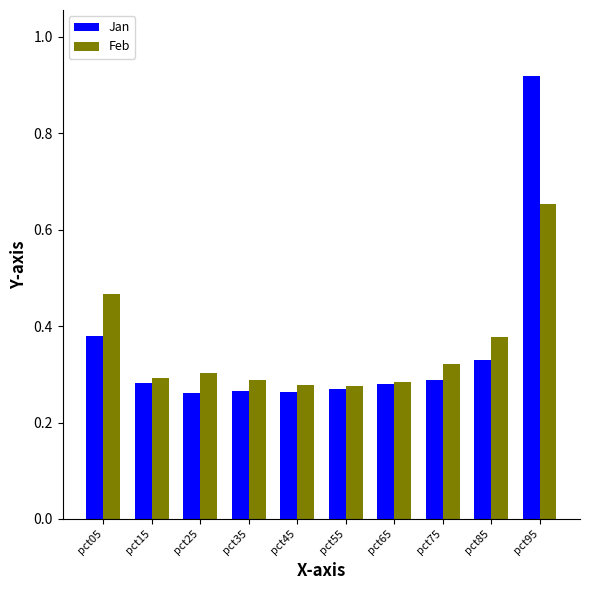

True or false: Feb has a value of 0.1 at pct65.

False